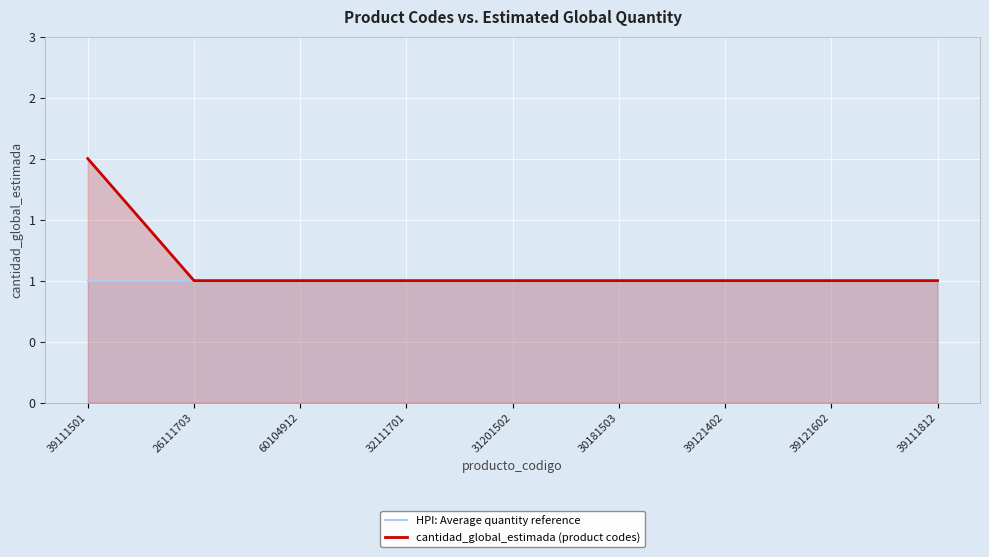

Which series has the largest total across all categories?

cantidad_global_estimada (product codes)